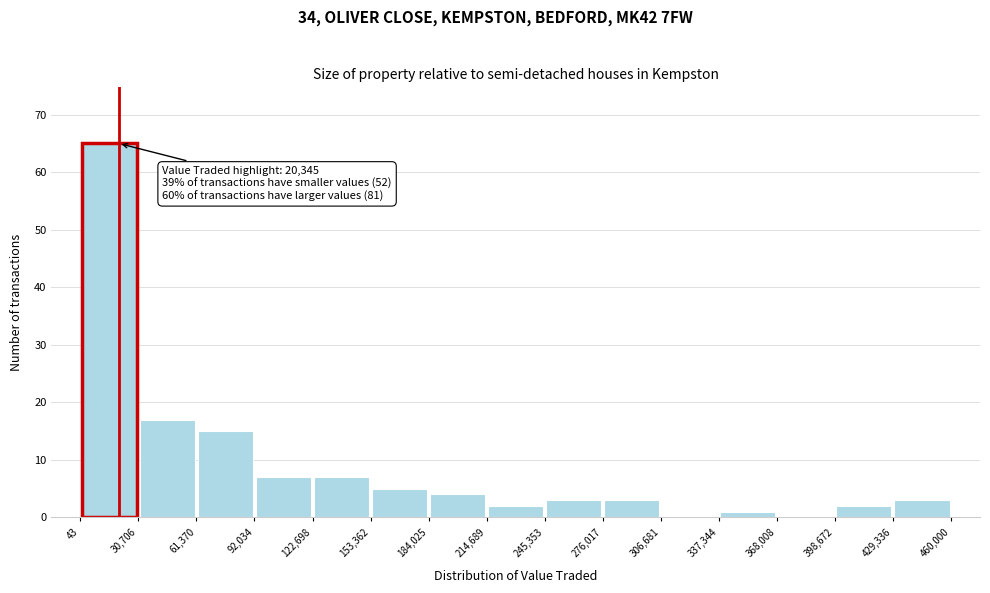

Over which range of the x-axis is the bar tallest?

43 to 30,706